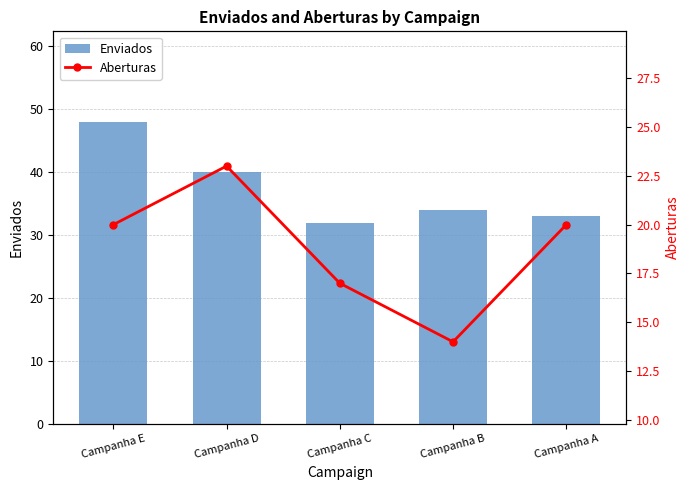

True or false: Enviados has a value of 40 at Campanha D.

True